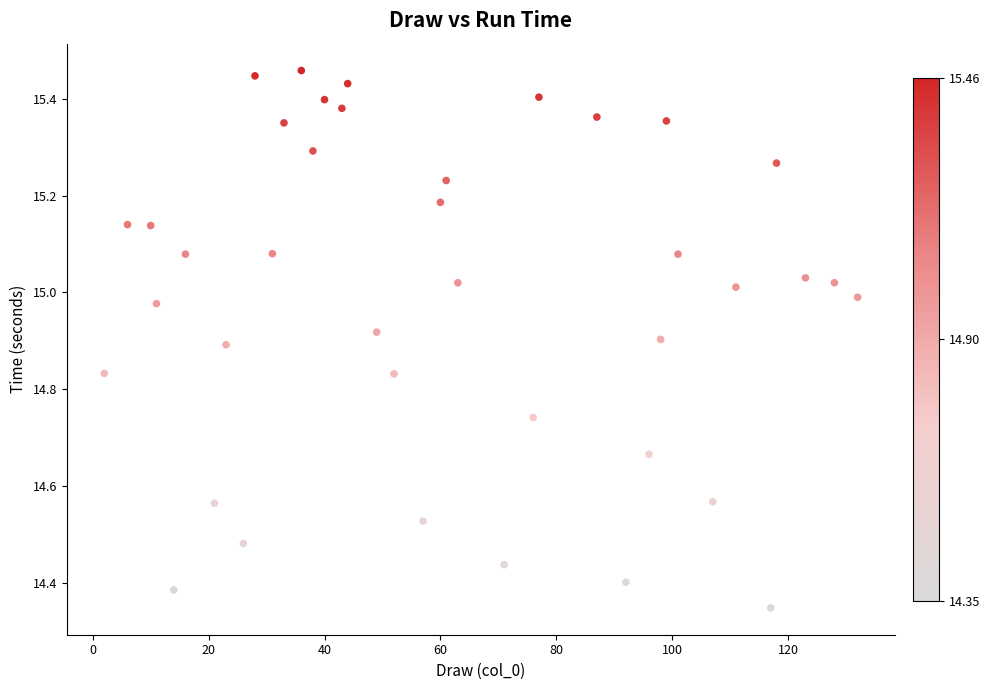

What is the range of Y values (max minus min)?

1.1